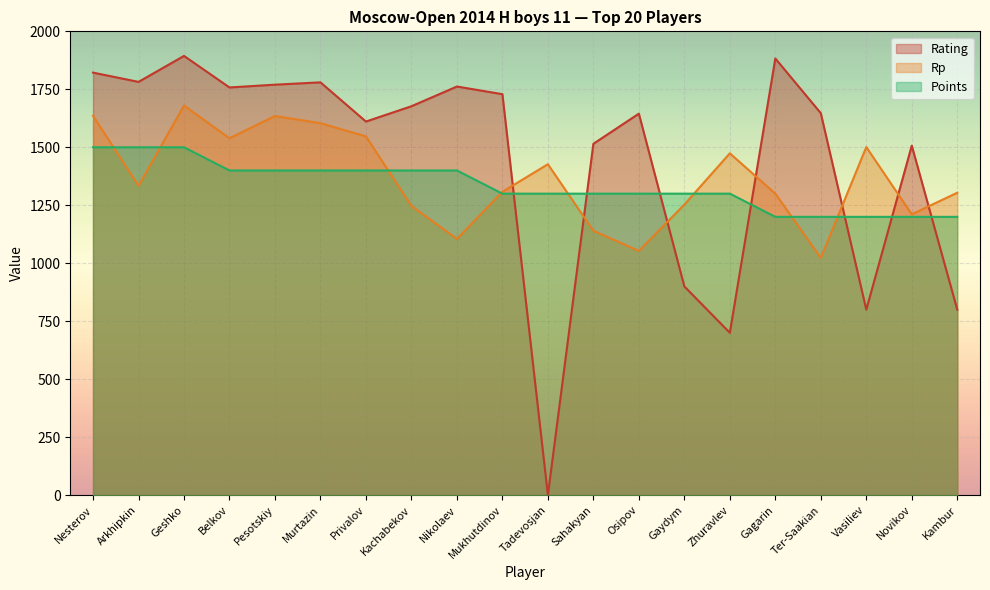

Reading left to right, transcribe all the data shown in this chart.

Rating: Nesterov=1822	Arkhipkin=1782	Geshko=1894	Belkov=1758	Pesotskiy=1770	Murtazin=1780	Privalov=1611	Kachabekov=1677	Nikolaev=1762	Mukhutdinov=1729	Tadevosjan=0	Sahakyan=1515	Osipov=1645	Gaydym=900	Zhuravlev=700	Gagarin=1883	Ter-Saakian=1647	Vasiliev=800	Novikov=1507	Kambur=800
Rp: Nesterov=1636	Arkhipkin=1334	Geshko=1680	Belkov=1539	Pesotskiy=1635	Murtazin=1604	Privalov=1547	Kachabekov=1247	Nikolaev=1105	Mukhutdinov=1308	Tadevosjan=1427	Sahakyan=1140	Osipov=1053	Gaydym=1253	Zhuravlev=1474	Gagarin=1300	Ter-Saakian=1023	Vasiliev=1501	Novikov=1211	Kambur=1304
Points: Nesterov=1500	Arkhipkin=1500	Geshko=1500	Belkov=1400	Pesotskiy=1400	Murtazin=1400	Privalov=1400	Kachabekov=1400	Nikolaev=1400	Mukhutdinov=1300	Tadevosjan=1300	Sahakyan=1300	Osipov=1300	Gaydym=1300	Zhuravlev=1300	Gagarin=1200	Ter-Saakian=1200	Vasiliev=1200	Novikov=1200	Kambur=1200